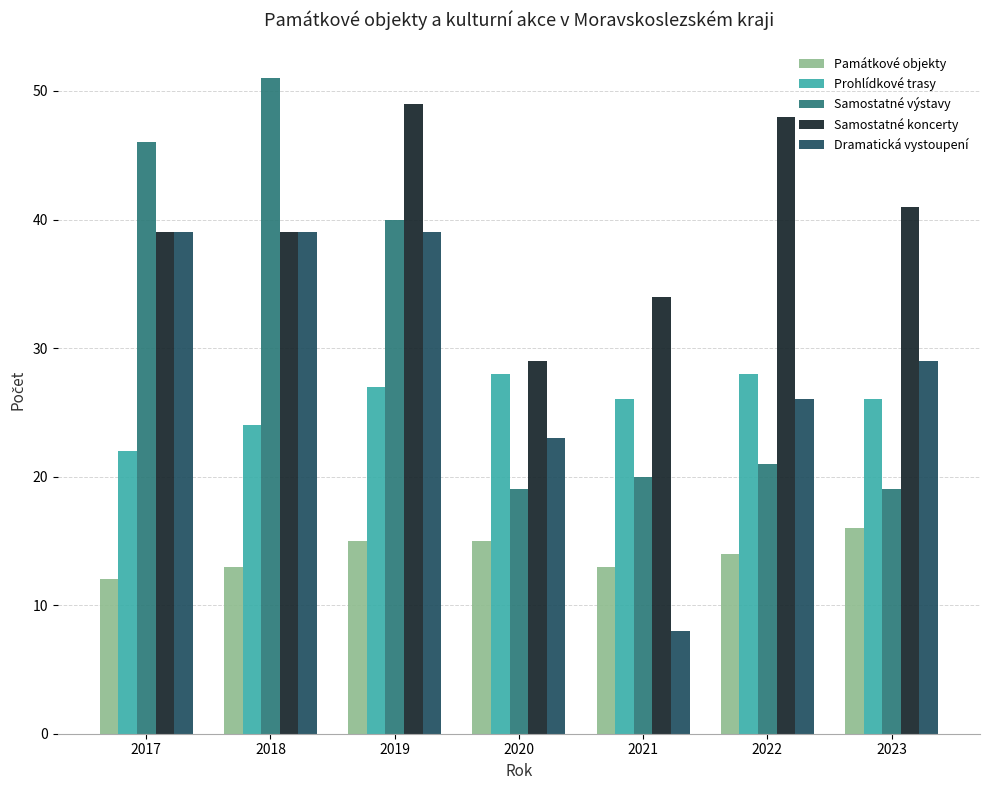

What is the spread (max minus min) of values at 2017?

34